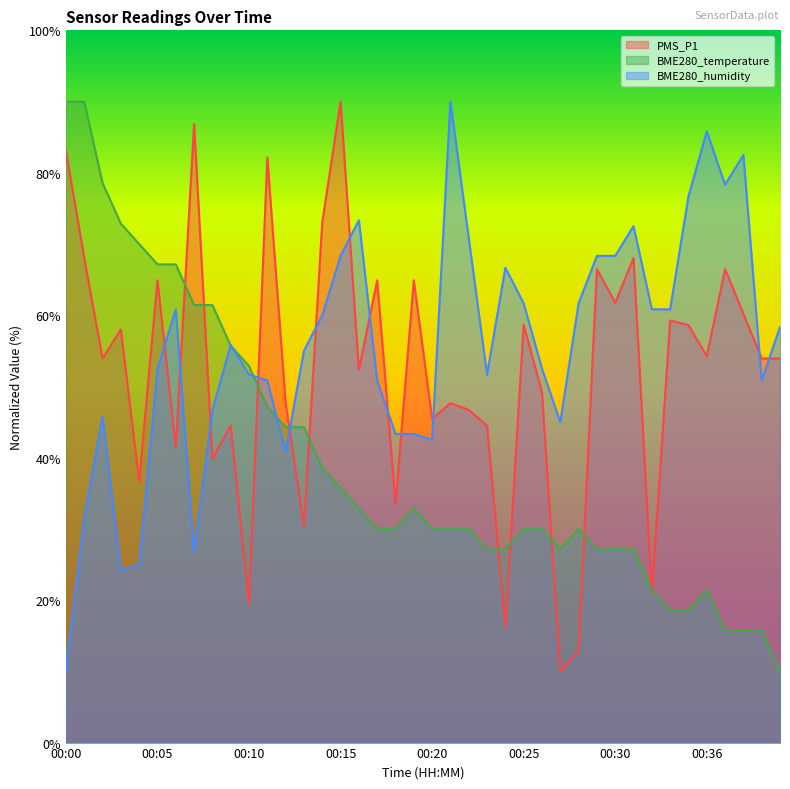

Which series changed the most between 00:23 and 00:33?

PMS_P1